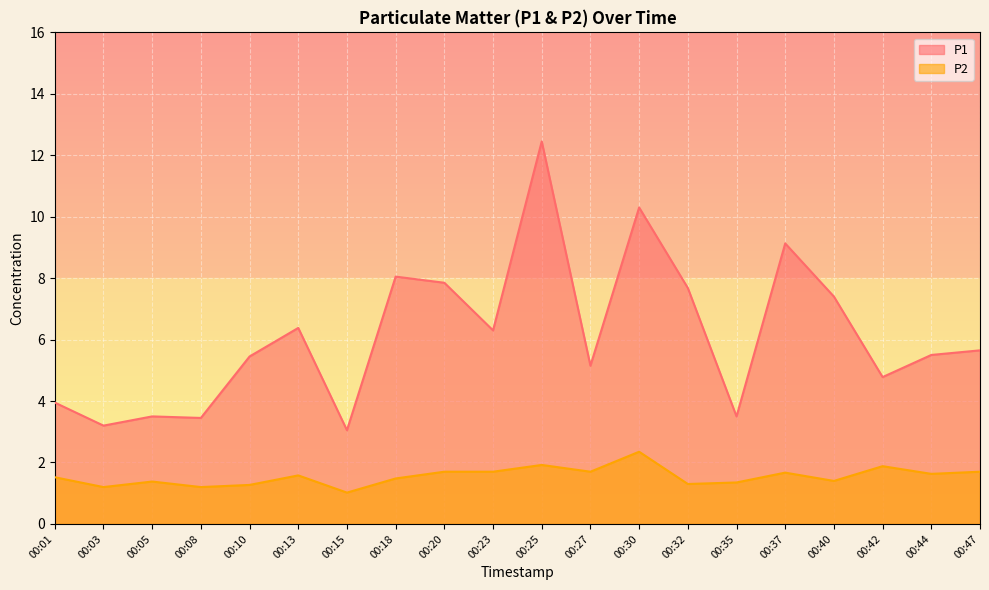

True or false: P2 has a value of 1.7 at 00:27.

True